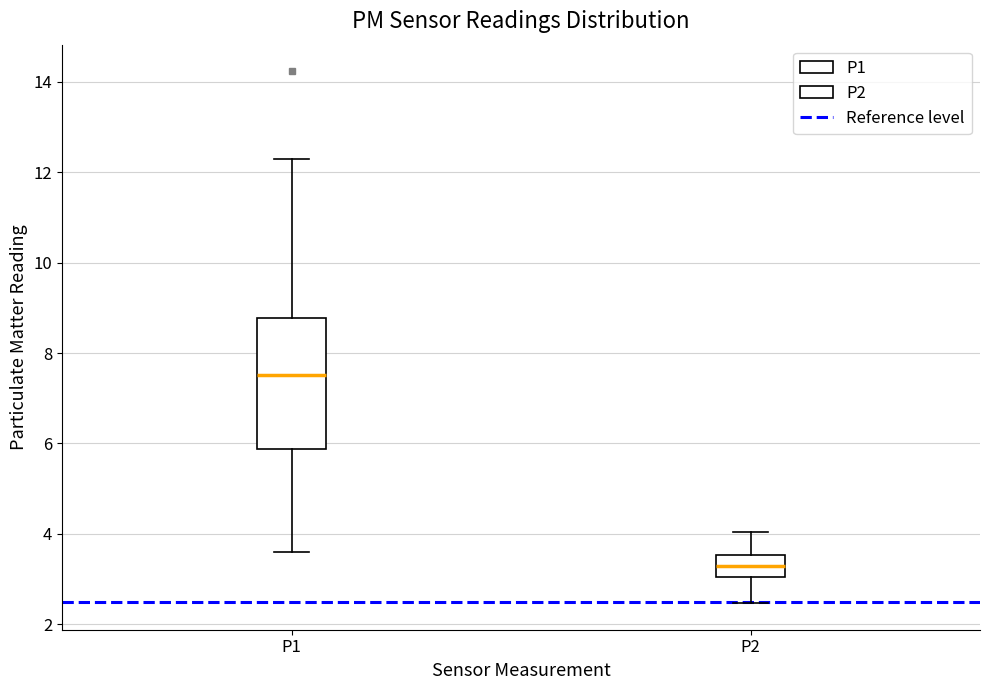

Reading left to right, read every box against the y-axis: the position of its median line, the range the box covers, and the ends of its whiskers. The values are not printed on the chart, so give them approximately, as read against the axis.

P1: median 7.6, box 5.8 to 8.8, whiskers 3.6 to 12.4
P2: median 3.2, box 3.0 to 3.6, whiskers 2.4 to 4.0